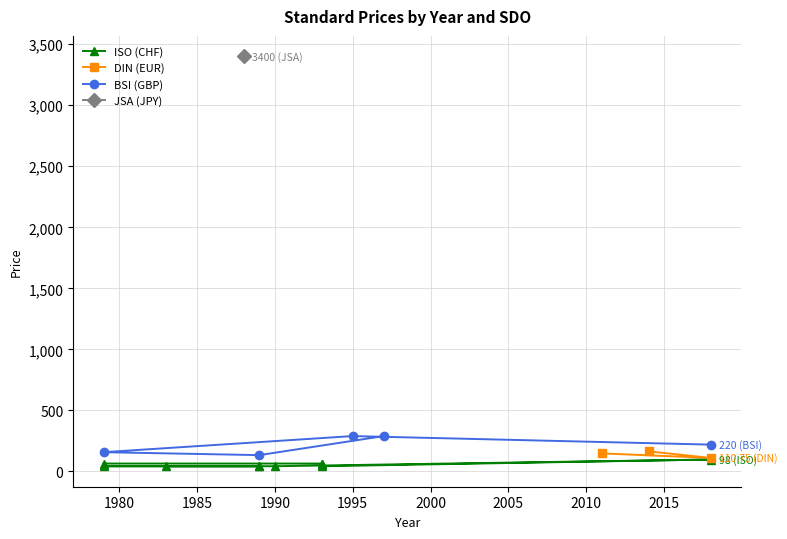

What is the total value across all series at 1993?

130.0